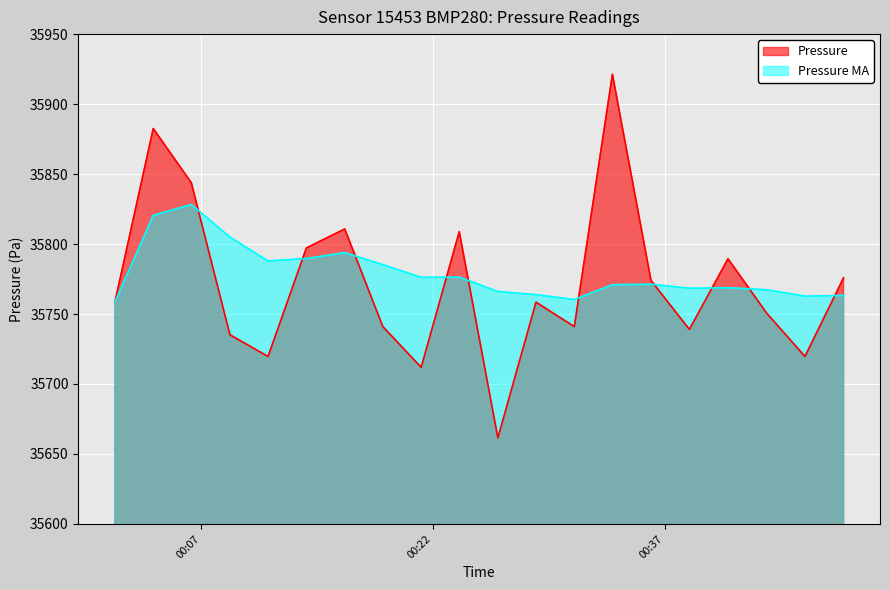

What is the spread (max minus min) of values at 2023-12-14T00:36:07?

2.7